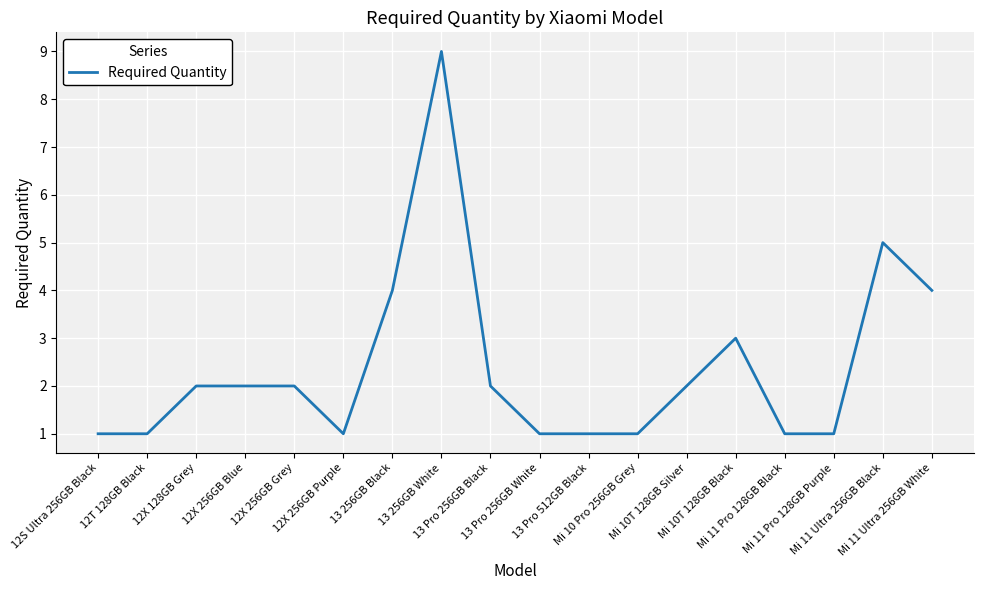

How many categories are shown in the chart?

18